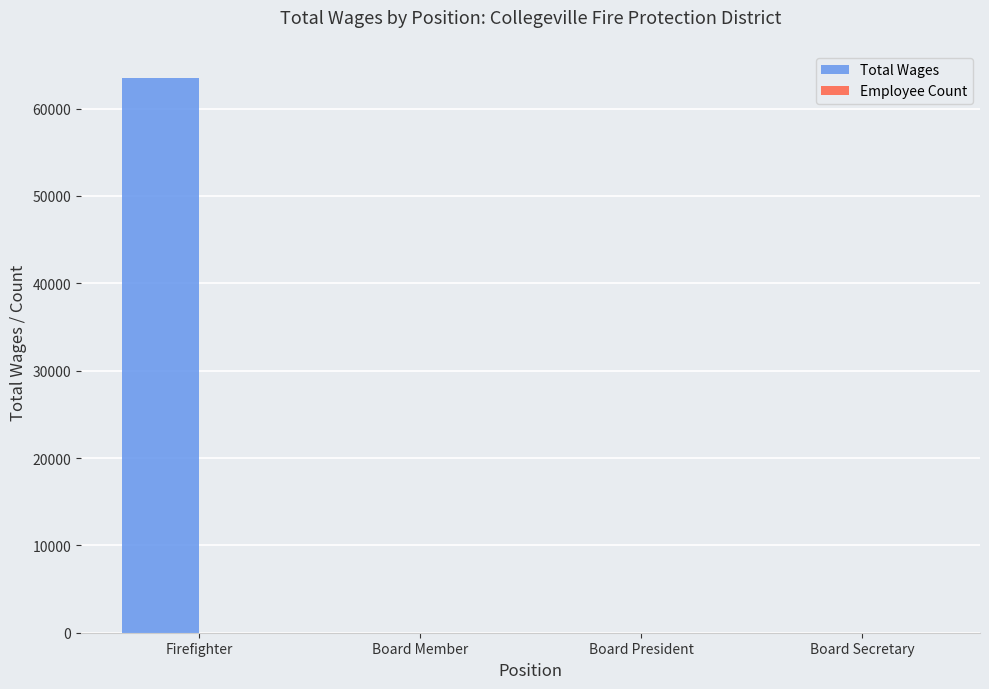

How many data points does each series have?

4